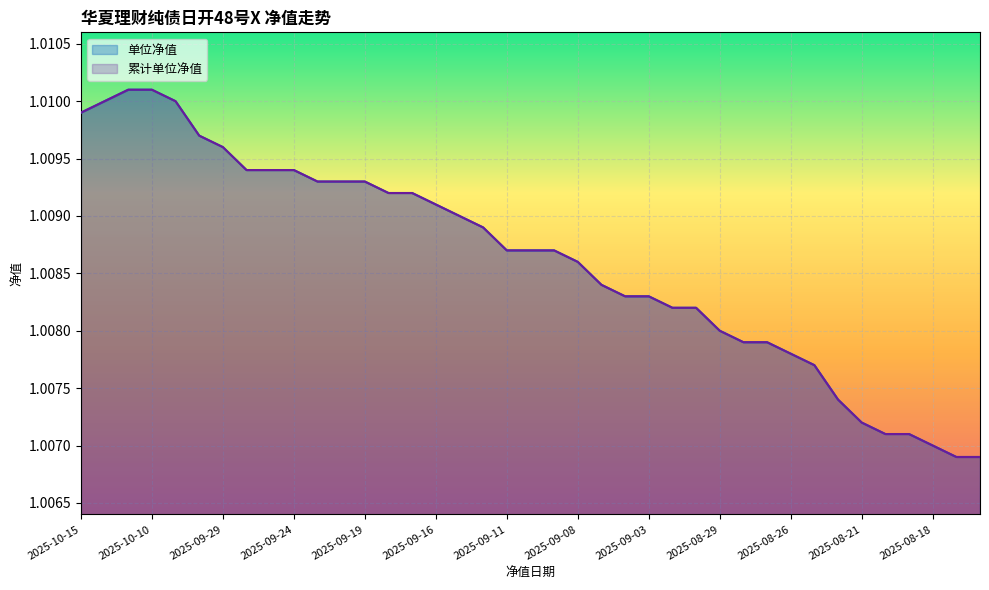

How many lines are shown in the chart?

2